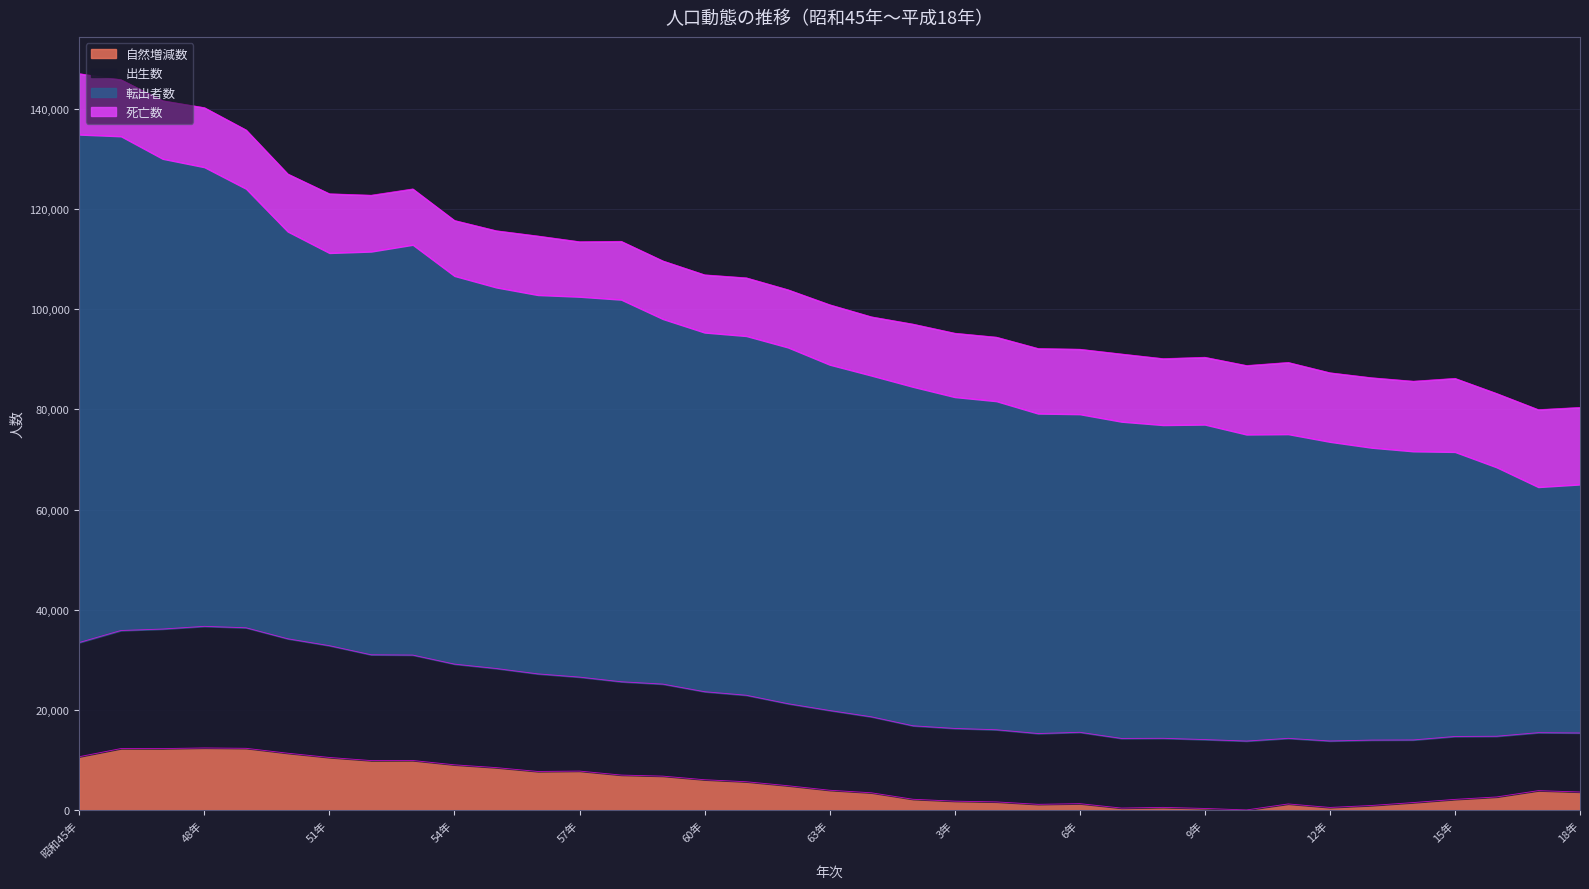

True or false: 出生数 and 転出者数 cross at least once.

False